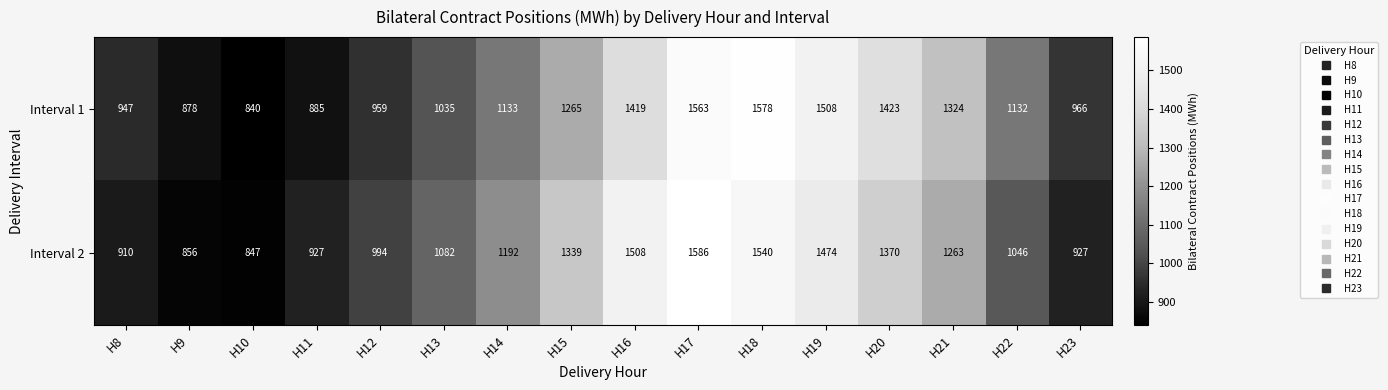

Rank the series by their maximum value, from lowest to highest.

Interval 1, Interval 2